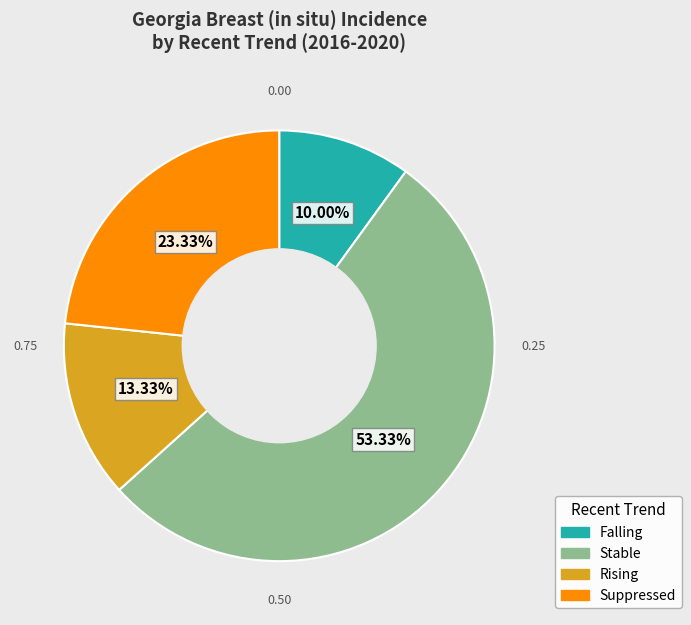

How many slices are in this pie chart?

4